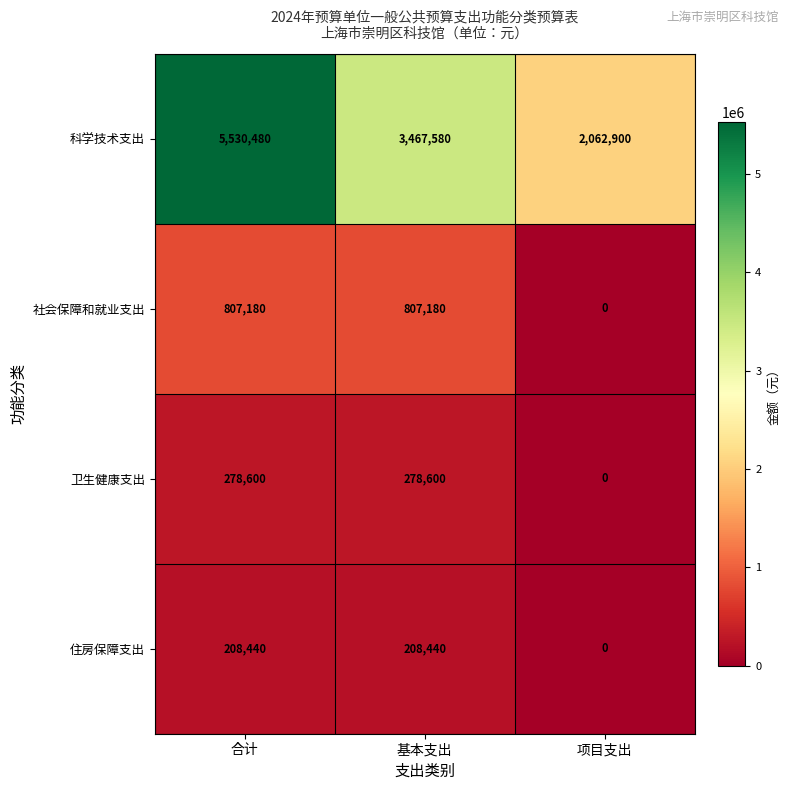

What is the greatest value displayed?

5530480